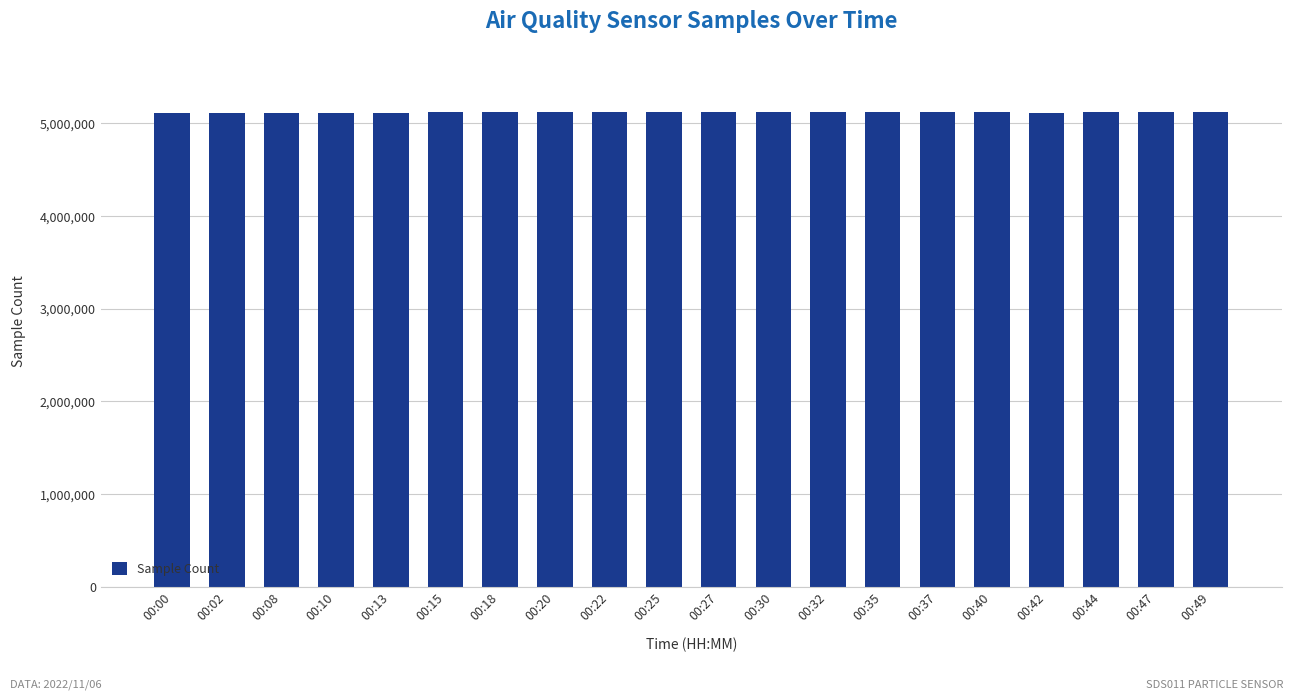

Is it true that the value at 00:30 is 3128152?

False